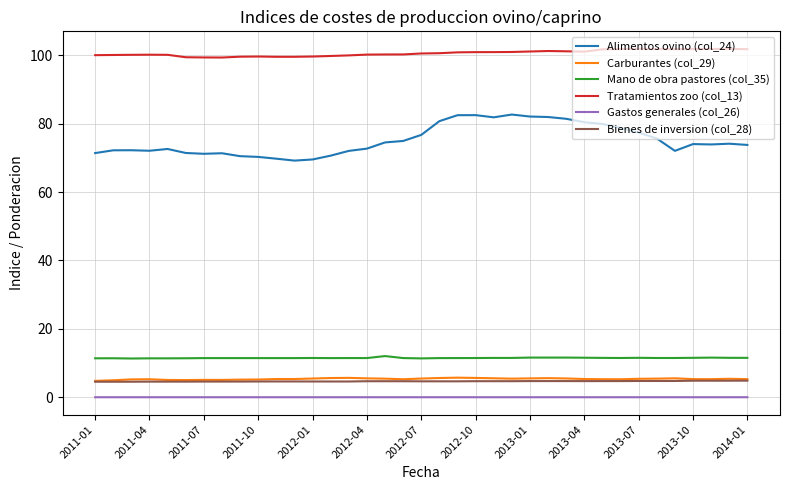

How many series are shown in this chart?

6